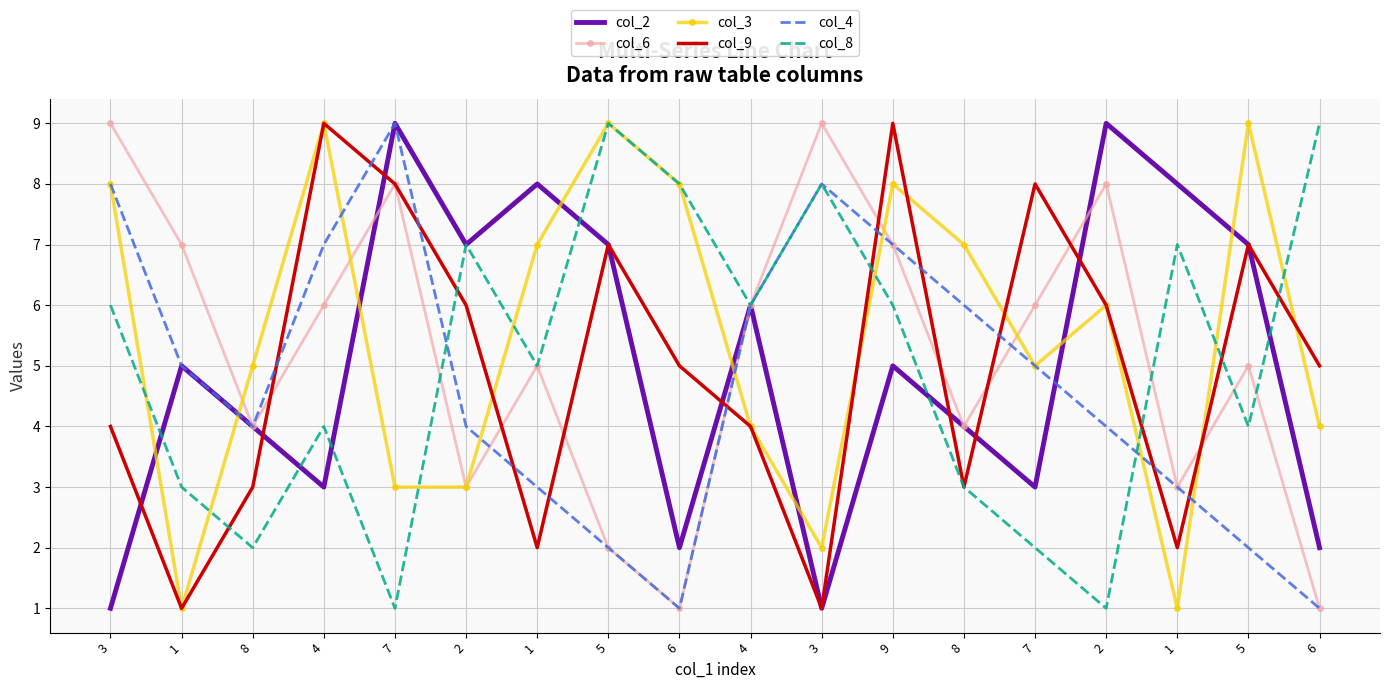

Which series ends up on top after the final intersection of col_6 and col_8?

col_8